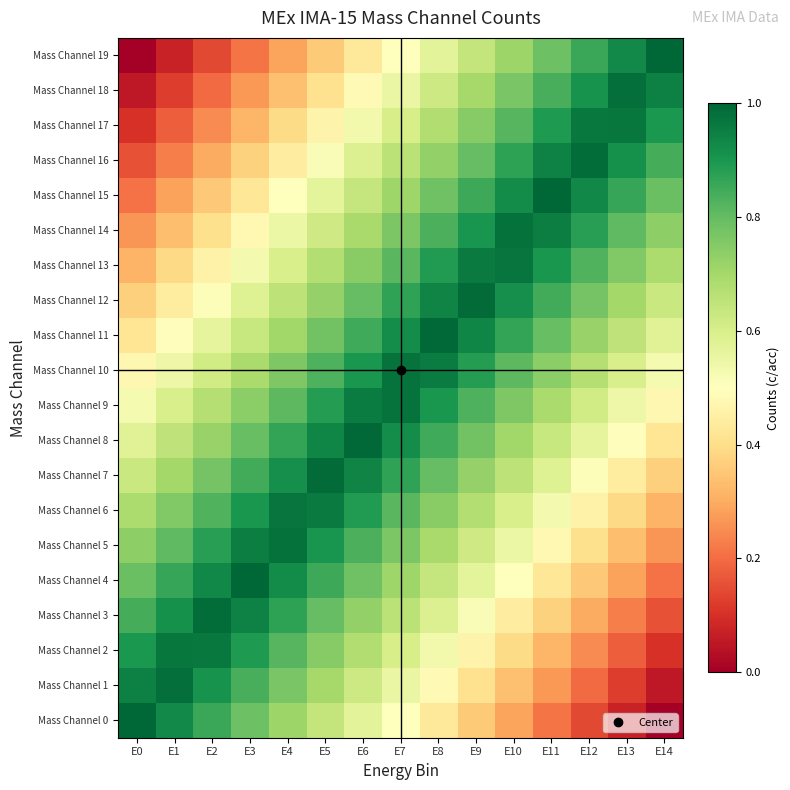

Reading left to right, list all the values displayed in this chart.

Mass Channel 0: E0=1.0	E1=0.9	E2=0.9	E3=0.8	E4=0.7	E5=0.6	E6=0.6	E7=0.5	E8=0.4	E9=0.4	E10=0.3	E11=0.2	E12=0.1	E13=0.1	E14=0.0
Mass Channel 1: E0=0.9	E1=1.0	E2=0.9	E3=0.8	E4=0.8	E5=0.7	E6=0.6	E7=0.6	E8=0.5	E9=0.4	E10=0.3	E11=0.3	E12=0.2	E13=0.1	E14=0.1
Mass Channel 2: E0=0.9	E1=1.0	E2=1.0	E3=0.9	E4=0.8	E5=0.7	E6=0.7	E7=0.6	E8=0.5	E9=0.5	E10=0.4	E11=0.3	E12=0.2	E13=0.2	E14=0.1
Mass Channel 3: E0=0.8	E1=0.9	E2=1.0	E3=0.9	E4=0.9	E5=0.8	E6=0.7	E7=0.7	E8=0.6	E9=0.5	E10=0.4	E11=0.4	E12=0.3	E13=0.2	E14=0.2
Mass Channel 4: E0=0.8	E1=0.9	E2=0.9	E3=1.0	E4=0.9	E5=0.9	E6=0.8	E7=0.7	E8=0.6	E9=0.6	E10=0.5	E11=0.4	E12=0.4	E13=0.3	E14=0.2
Mass Channel 5: E0=0.7	E1=0.8	E2=0.9	E3=1.0	E4=1.0	E5=0.9	E6=0.8	E7=0.8	E8=0.7	E9=0.6	E10=0.5	E11=0.5	E12=0.4	E13=0.3	E14=0.3
Mass Channel 6: E0=0.7	E1=0.8	E2=0.8	E3=0.9	E4=1.0	E5=1.0	E6=0.9	E7=0.8	E8=0.7	E9=0.7	E10=0.6	E11=0.5	E12=0.5	E13=0.4	E14=0.3
Mass Channel 7: E0=0.6	E1=0.7	E2=0.8	E3=0.8	E4=0.9	E5=1.0	E6=0.9	E7=0.9	E8=0.8	E9=0.7	E10=0.7	E11=0.6	E12=0.5	E13=0.4	E14=0.4
Mass Channel 8: E0=0.6	E1=0.7	E2=0.7	E3=0.8	E4=0.9	E5=0.9	E6=1.0	E7=0.9	E8=0.8	E9=0.8	E10=0.7	E11=0.6	E12=0.6	E13=0.5	E14=0.4
Mass Channel 9: E0=0.5	E1=0.6	E2=0.7	E3=0.7	E4=0.8	E5=0.9	E6=1.0	E7=1.0	E8=0.9	E9=0.8	E10=0.8	E11=0.7	E12=0.6	E13=0.5	E14=0.5
Mass Channel 10: E0=0.5	E1=0.5	E2=0.6	E3=0.7	E4=0.8	E5=0.8	E6=0.9	E7=1.0	E8=1.0	E9=0.9	E10=0.8	E11=0.7	E12=0.7	E13=0.6	E14=0.5
Mass Channel 11: E0=0.4	E1=0.5	E2=0.6	E3=0.6	E4=0.7	E5=0.8	E6=0.8	E7=0.9	E8=1.0	E9=0.9	E10=0.9	E11=0.8	E12=0.7	E13=0.7	E14=0.6
Mass Channel 12: E0=0.4	E1=0.4	E2=0.5	E3=0.6	E4=0.7	E5=0.7	E6=0.8	E7=0.9	E8=0.9	E9=1.0	E10=0.9	E11=0.8	E12=0.8	E13=0.7	E14=0.6
Mass Channel 13: E0=0.3	E1=0.4	E2=0.5	E3=0.5	E4=0.6	E5=0.7	E6=0.7	E7=0.8	E8=0.9	E9=1.0	E10=1.0	E11=0.9	E12=0.8	E13=0.8	E14=0.7
Mass Channel 14: E0=0.3	E1=0.3	E2=0.4	E3=0.5	E4=0.5	E5=0.6	E6=0.7	E7=0.8	E8=0.8	E9=0.9	E10=1.0	E11=1.0	E12=0.9	E13=0.8	E14=0.7
Mass Channel 15: E0=0.2	E1=0.3	E2=0.4	E3=0.4	E4=0.5	E5=0.6	E6=0.6	E7=0.7	E8=0.8	E9=0.9	E10=0.9	E11=1.0	E12=0.9	E13=0.9	E14=0.8
Mass Channel 16: E0=0.2	E1=0.2	E2=0.3	E3=0.4	E4=0.4	E5=0.5	E6=0.6	E7=0.7	E8=0.7	E9=0.8	E10=0.9	E11=0.9	E12=1.0	E13=0.9	E14=0.8
Mass Channel 17: E0=0.1	E1=0.2	E2=0.2	E3=0.3	E4=0.4	E5=0.5	E6=0.5	E7=0.6	E8=0.7	E9=0.7	E10=0.8	E11=0.9	E12=1.0	E13=1.0	E14=0.9
Mass Channel 18: E0=0.1	E1=0.1	E2=0.2	E3=0.3	E4=0.3	E5=0.4	E6=0.5	E7=0.6	E8=0.6	E9=0.7	E10=0.8	E11=0.8	E12=0.9	E13=1.0	E14=0.9
Mass Channel 19: E0=0.0	E1=0.1	E2=0.1	E3=0.2	E4=0.3	E5=0.4	E6=0.4	E7=0.5	E8=0.6	E9=0.6	E10=0.7	E11=0.8	E12=0.9	E13=0.9	E14=1.0